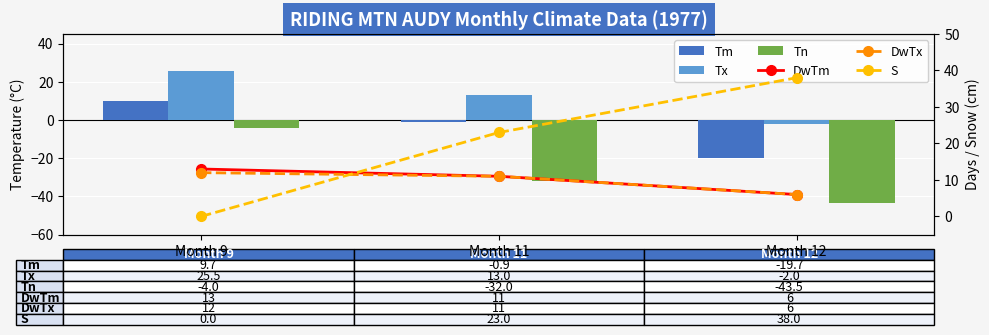

What is the greatest value displayed?

38.0